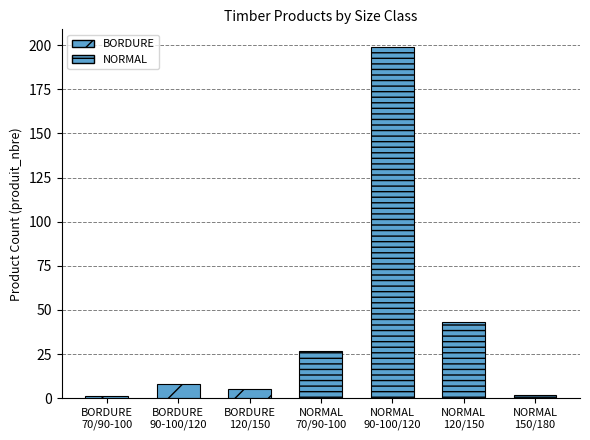

What is the maximum value shown in the chart?

199